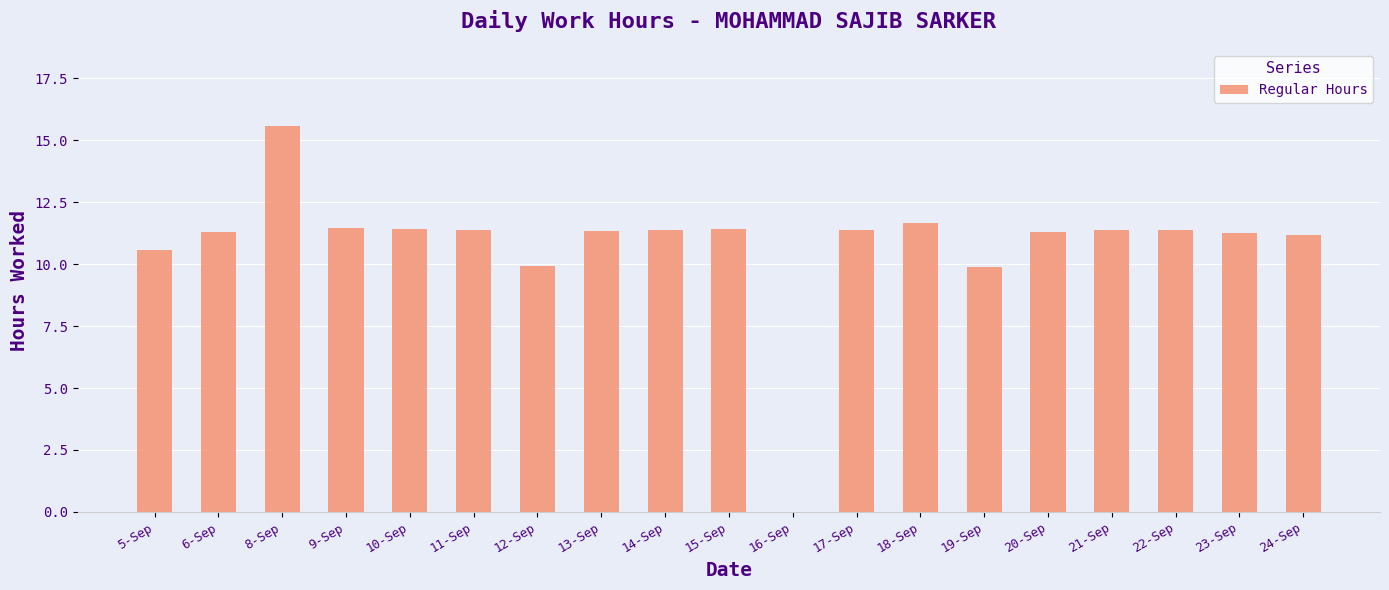

Which has a higher value, 18-Sep or 10-Sep?

18-Sep